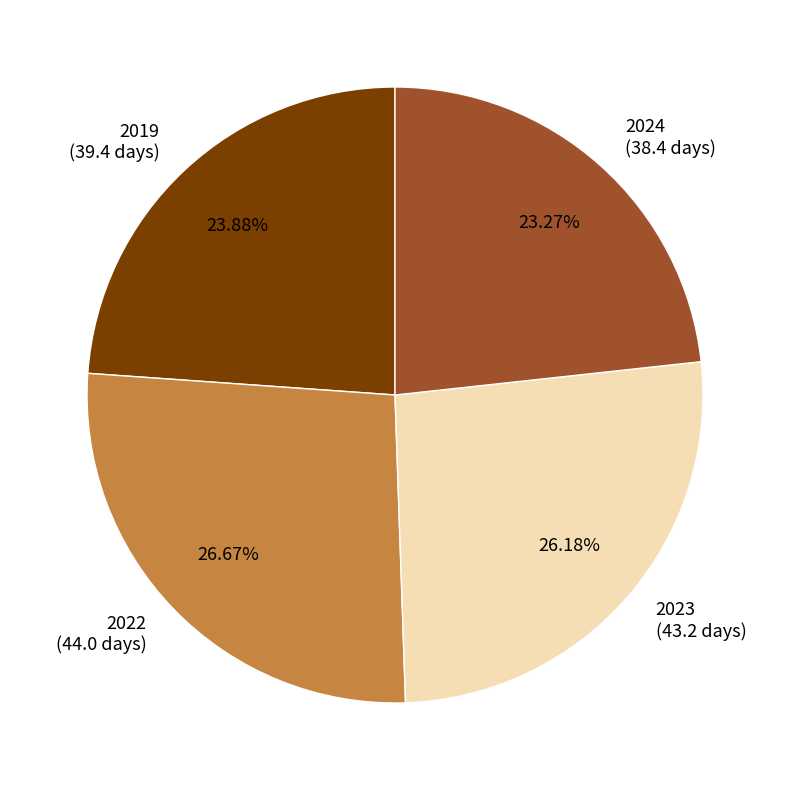

Which has a higher value, 2019 or 2023?

2023